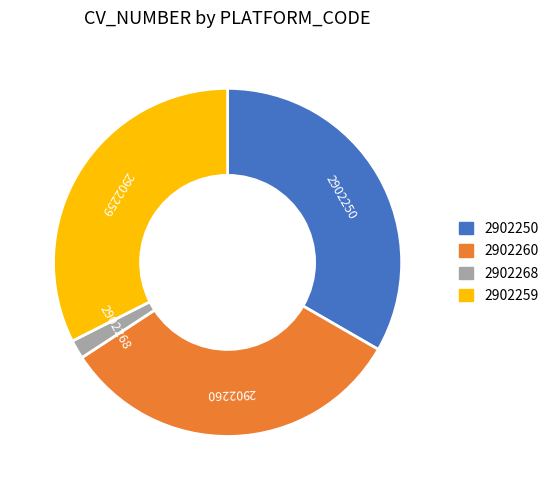

Between 2902259 and 2902268, which is larger?

2902259